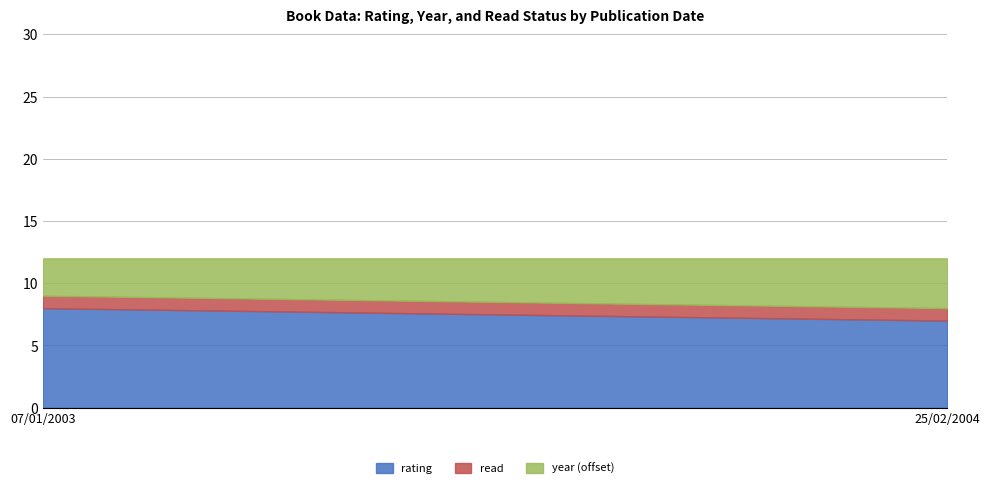

What position from the right is 25/02/2004?

1